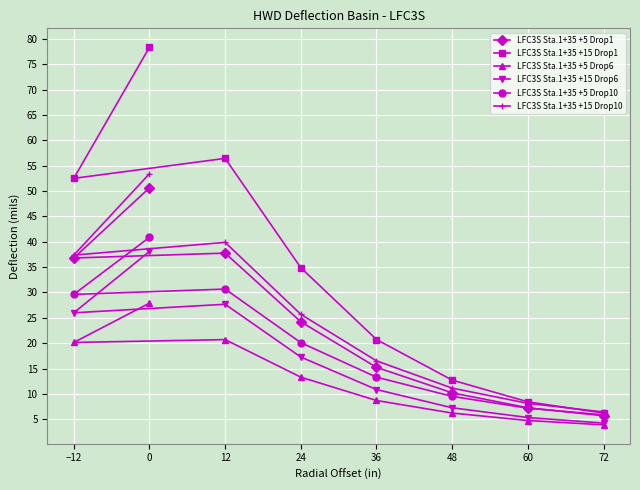

What is the label of the 2nd point from the right?

60